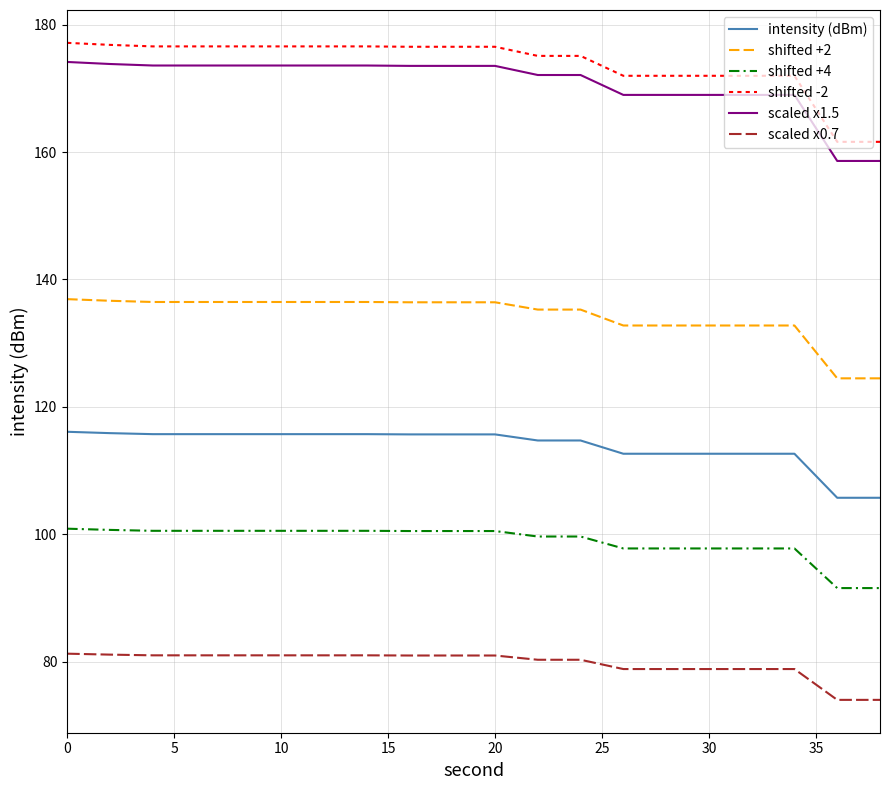

What is the minimum value for intensity (dBm)?

105.7